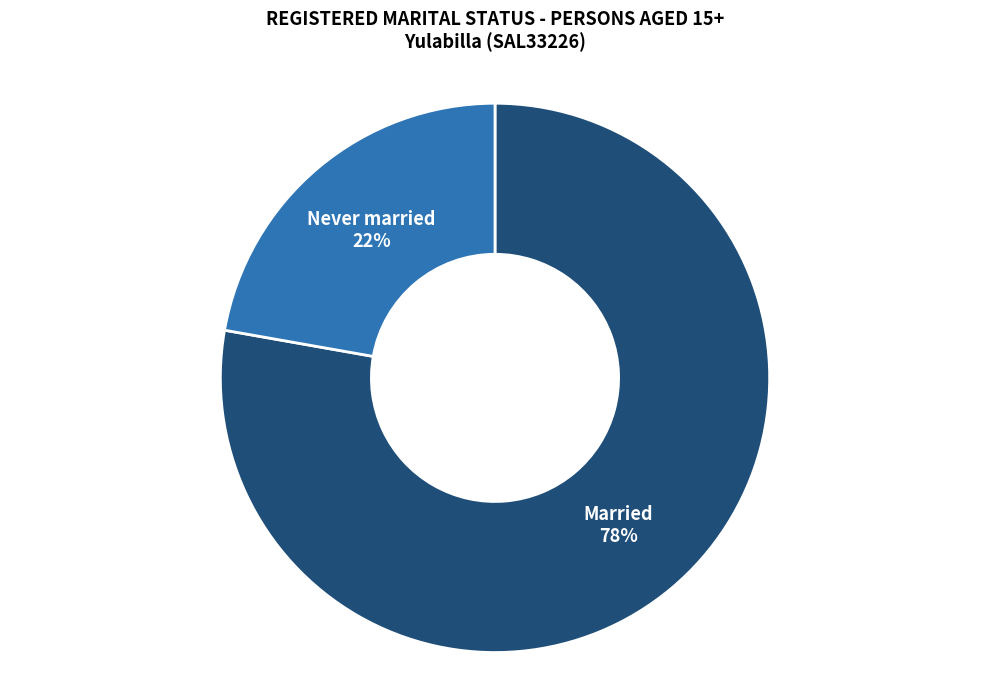

Is there a majority slice in this chart?

Yes